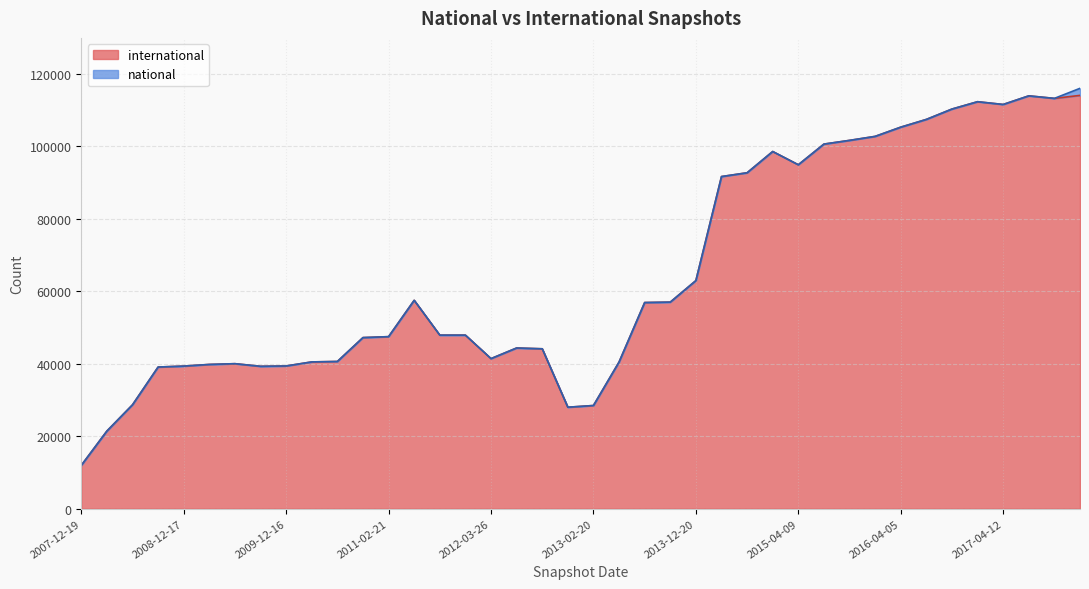

How many lines are shown in the chart?

2